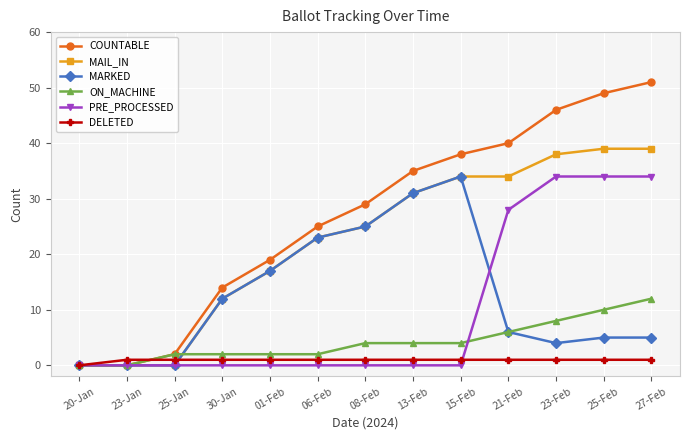

At which label does COUNTABLE reach its peak?

27-Feb